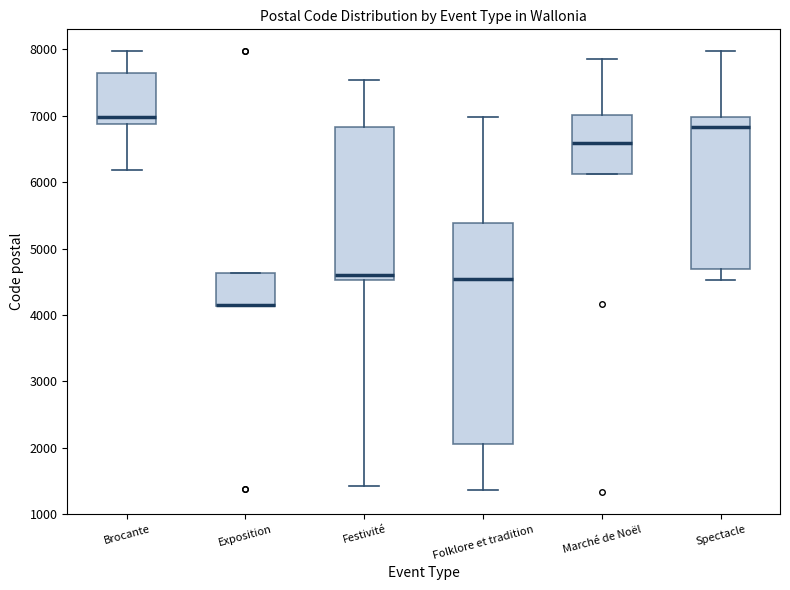

Where is the lower edge of the box for Folklore et tradition on the y-axis? The values are not printed on the chart, so give them approximately, as read against the axis.

2100